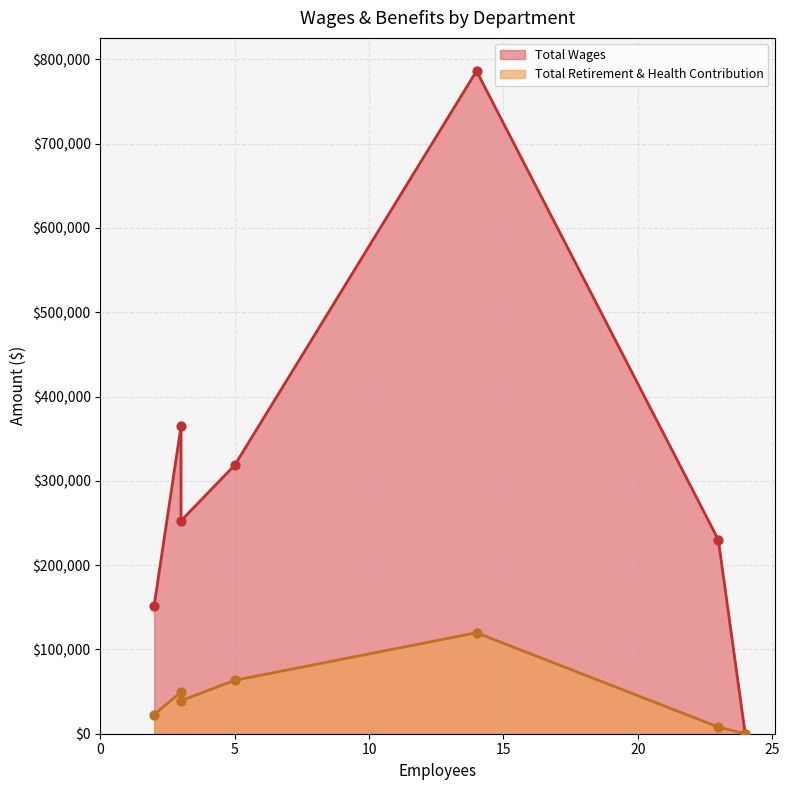

At how many categories does at least one series exceed 494947?

1